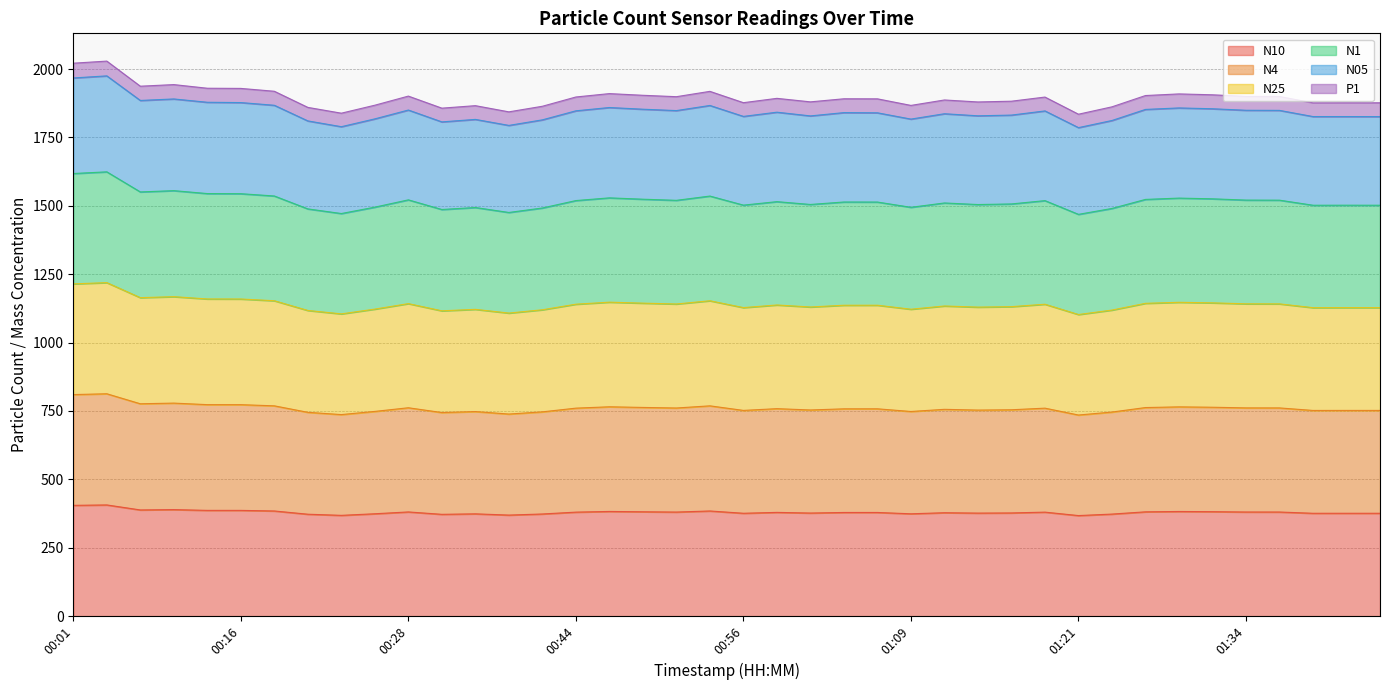

At which category does N1 reach its first local peak?

00:03